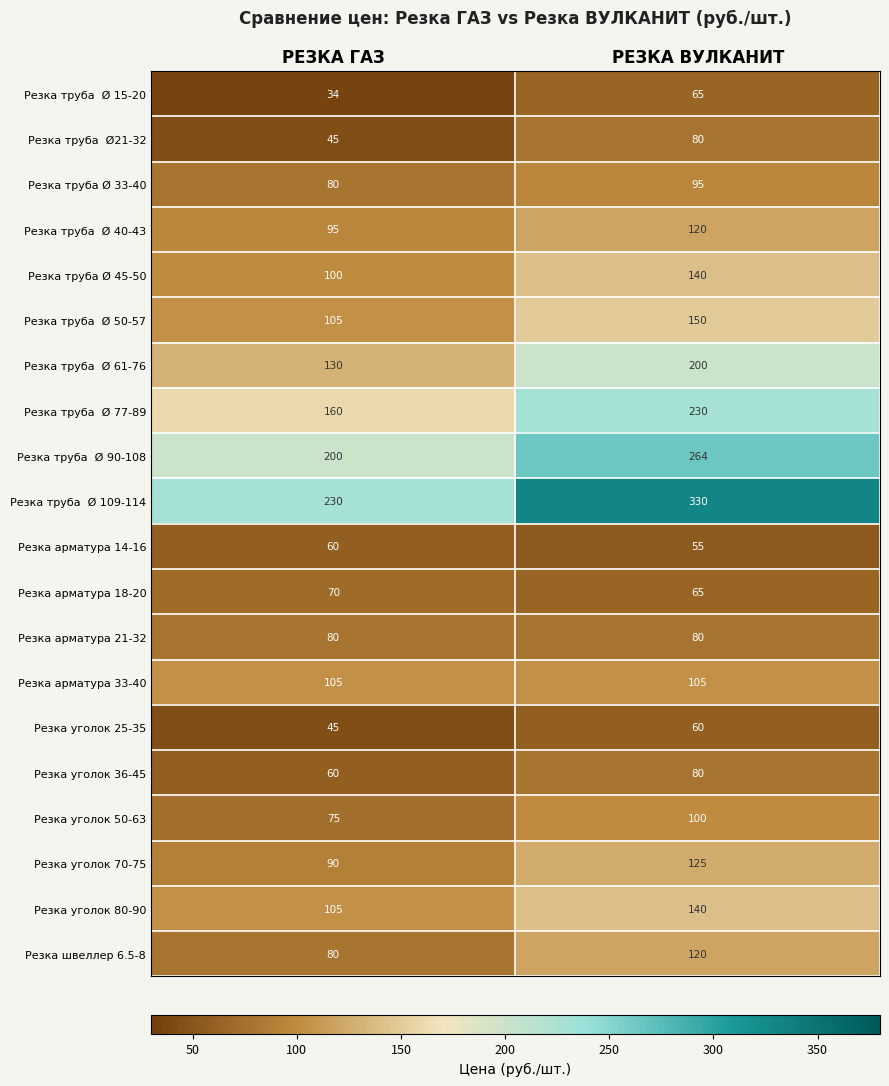

Which label corresponds to the smallest value in the chart?

РЕЗКА ГАЗ